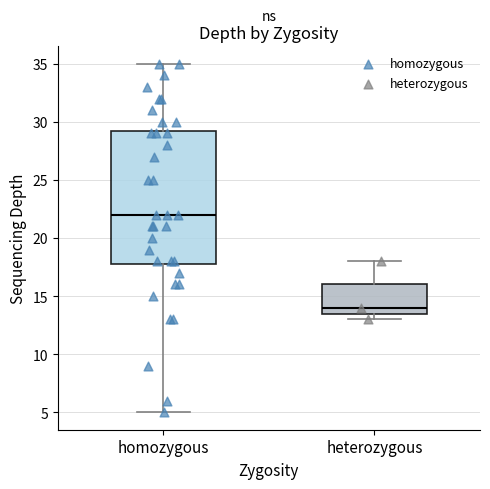

Reading left to right, transcribe this box plot: for each box, give where its median line is, the range the box spans, and where its two whiskers end, as read against the y-axis. The values are not printed on the chart, so give them approximately, as read against the axis.

homozygous: median 22.0, box 18.0 to 29.5, whiskers 5.0 to 35.0
heterozygous: median 14.0, box 13.5 to 16.0, whiskers 13.0 to 18.0